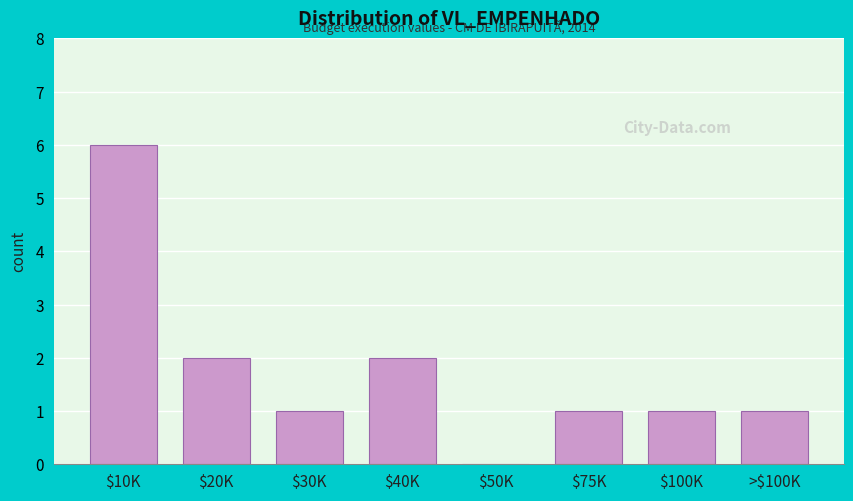

What is the sum of all values?

14